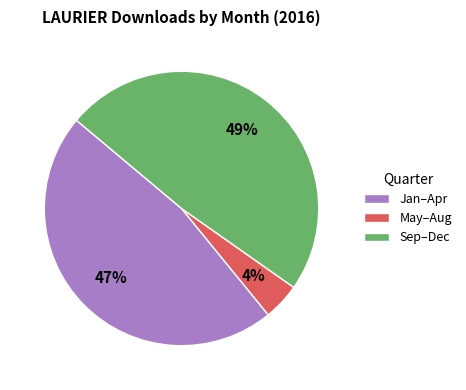

To the nearest percent, what is the average slice percentage?

33%